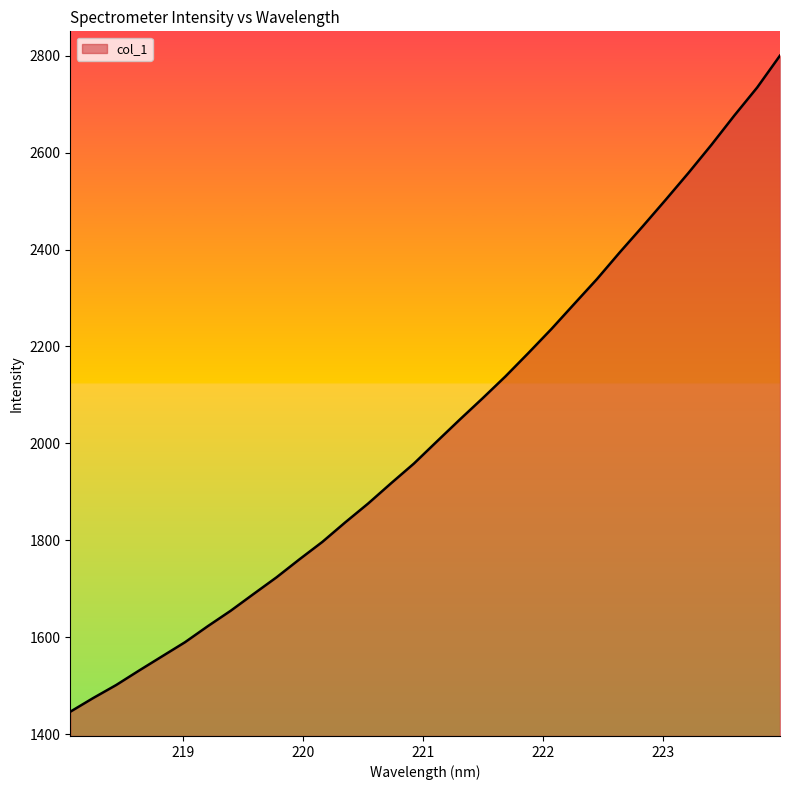

What is the smallest value displayed?

1446.7